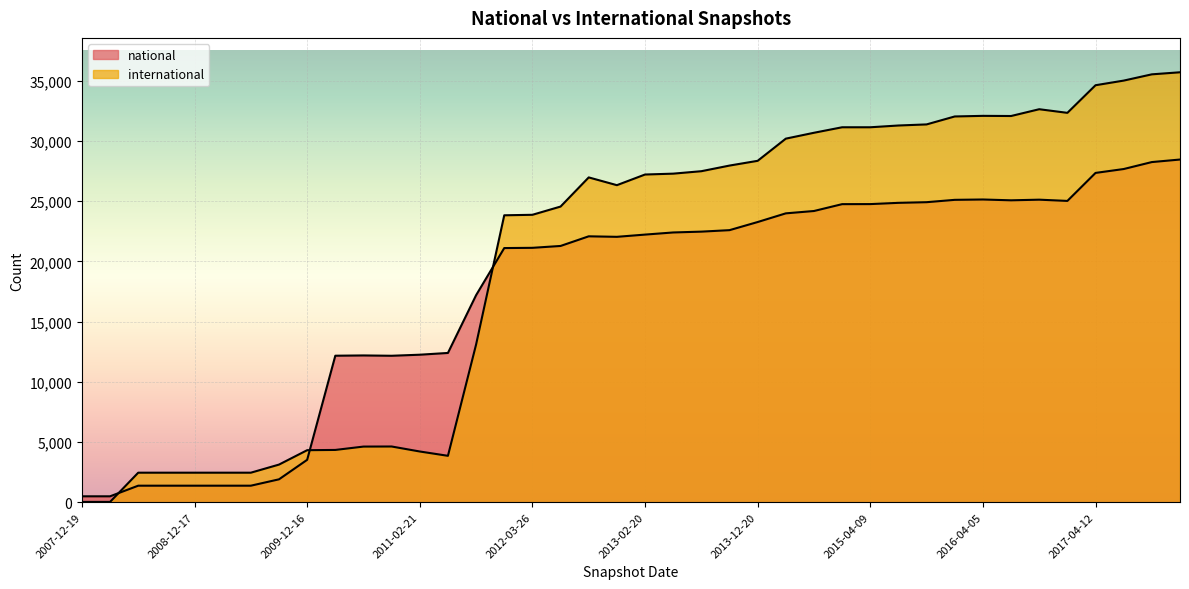

True or false: international has more than 1 points higher than both neighbors.

True